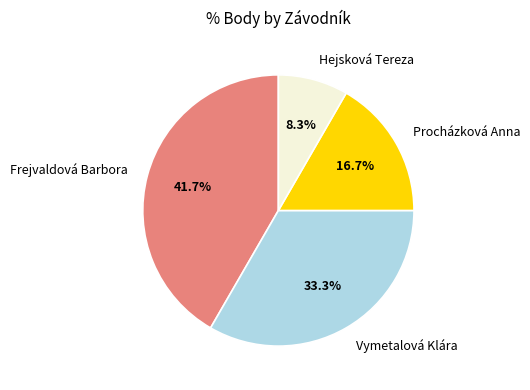

The Procházková Anna slice represents 7% of the pie. True or false?

False